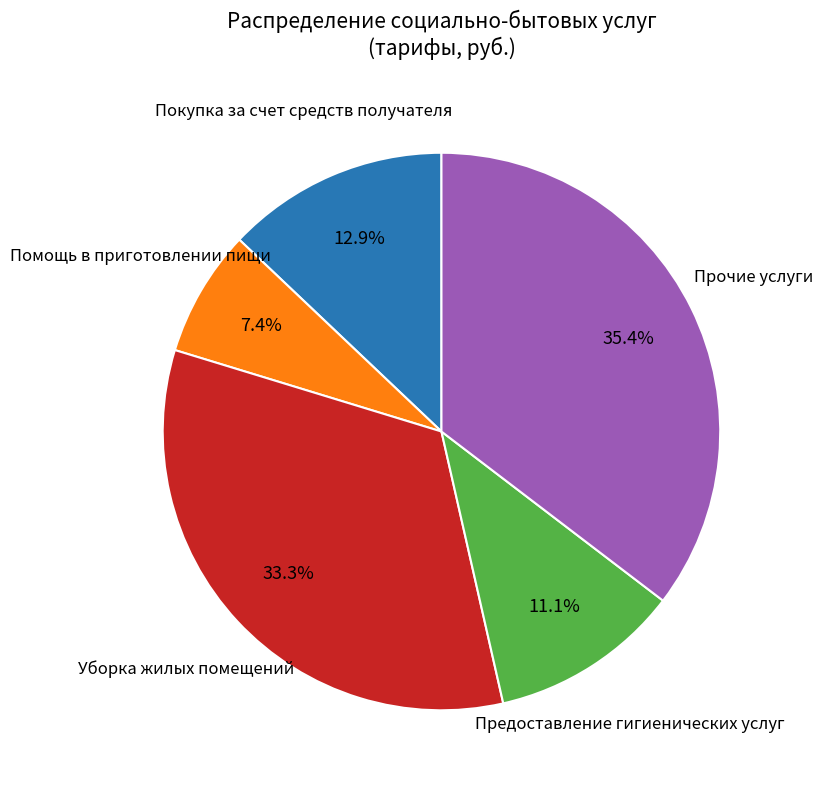

To the nearest percent, what is the average slice percentage?

20%